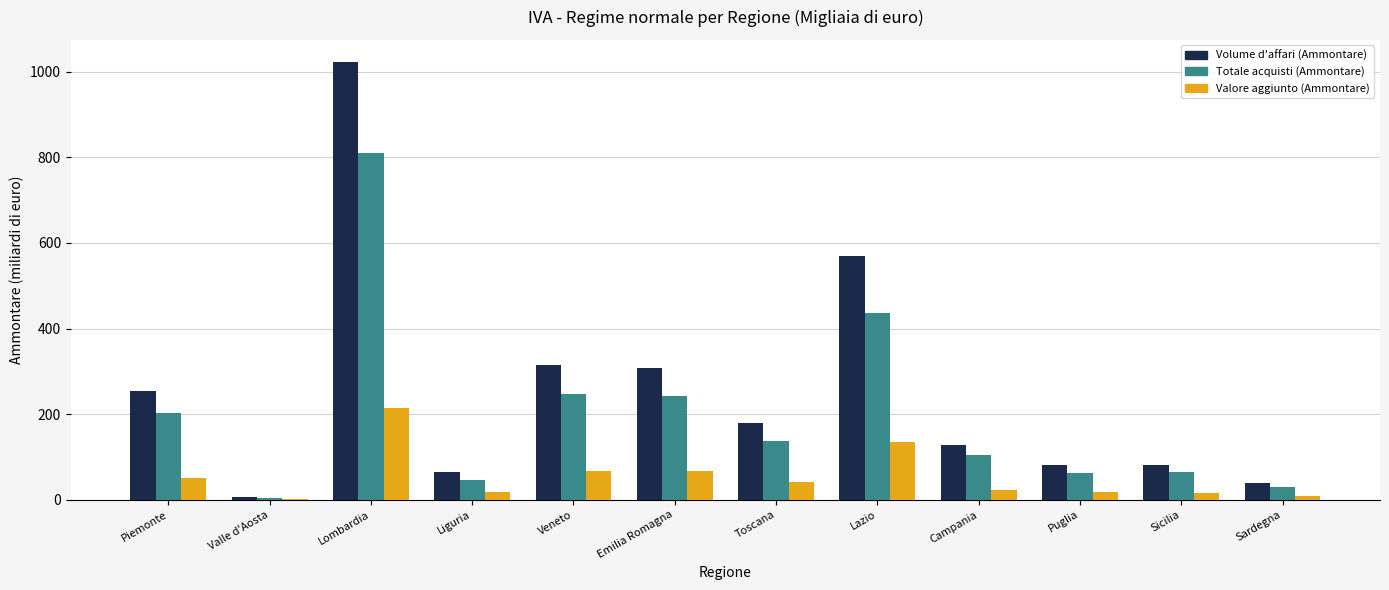

What are all the series names shown in the legend?

Volume d'affari (Ammontare), Totale acquisti (Ammontare), Valore aggiunto (Ammontare)